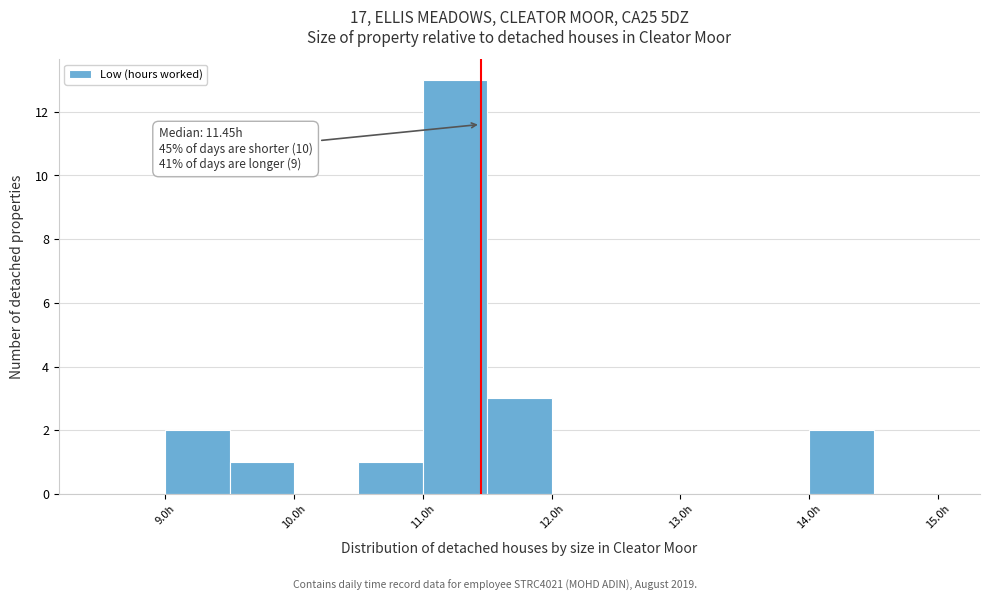

Which range on the x-axis has the tallest bar?

11.0 to 11.5